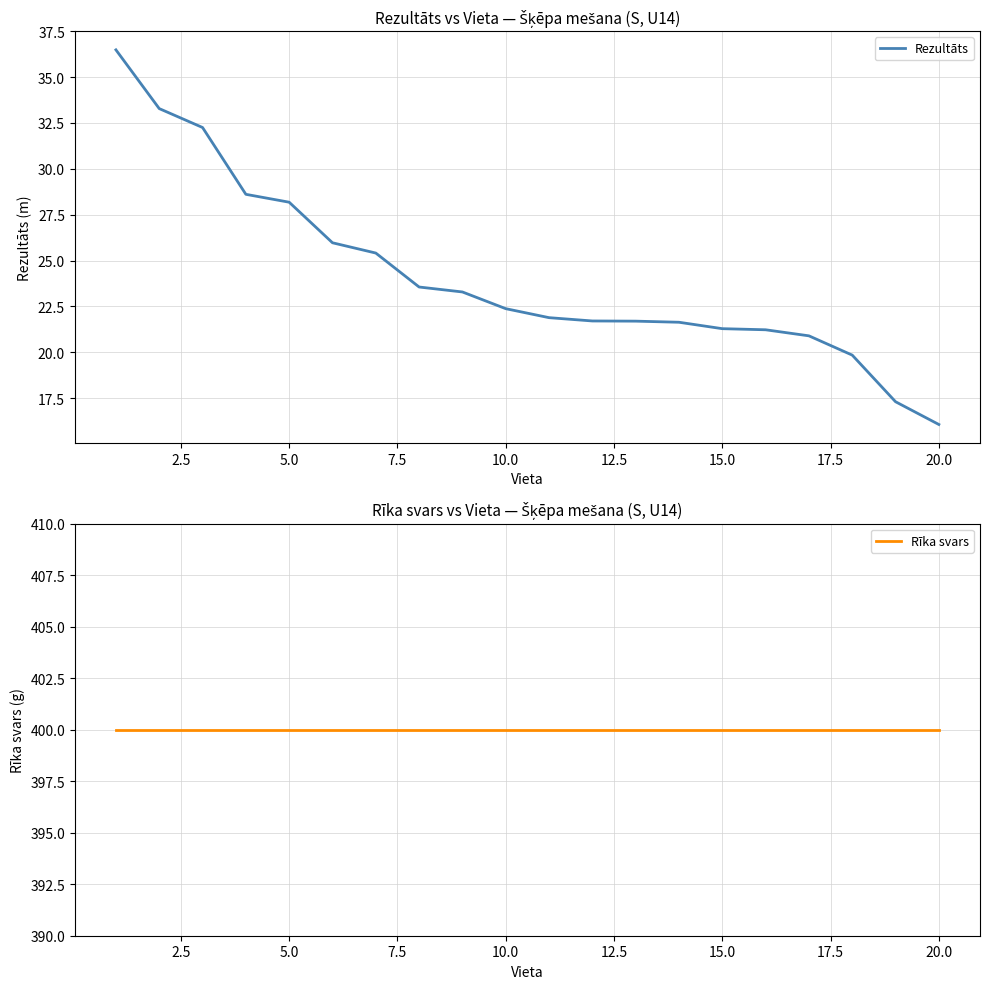

True or false: Rezultāts has a value of 23.2 at 20.0.

False